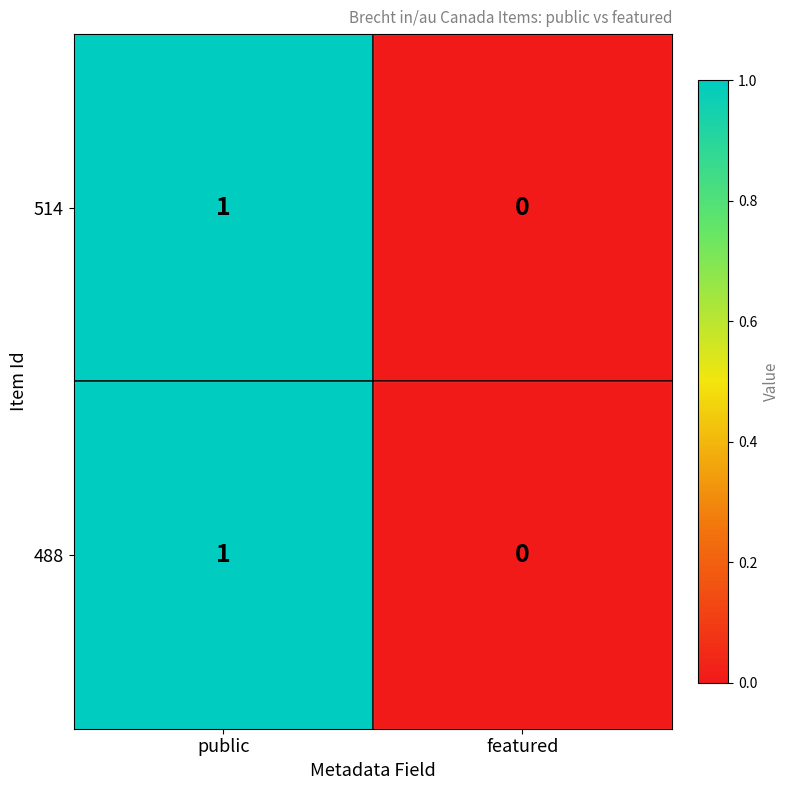

True or false: 488 has a value of 0 at public.

False